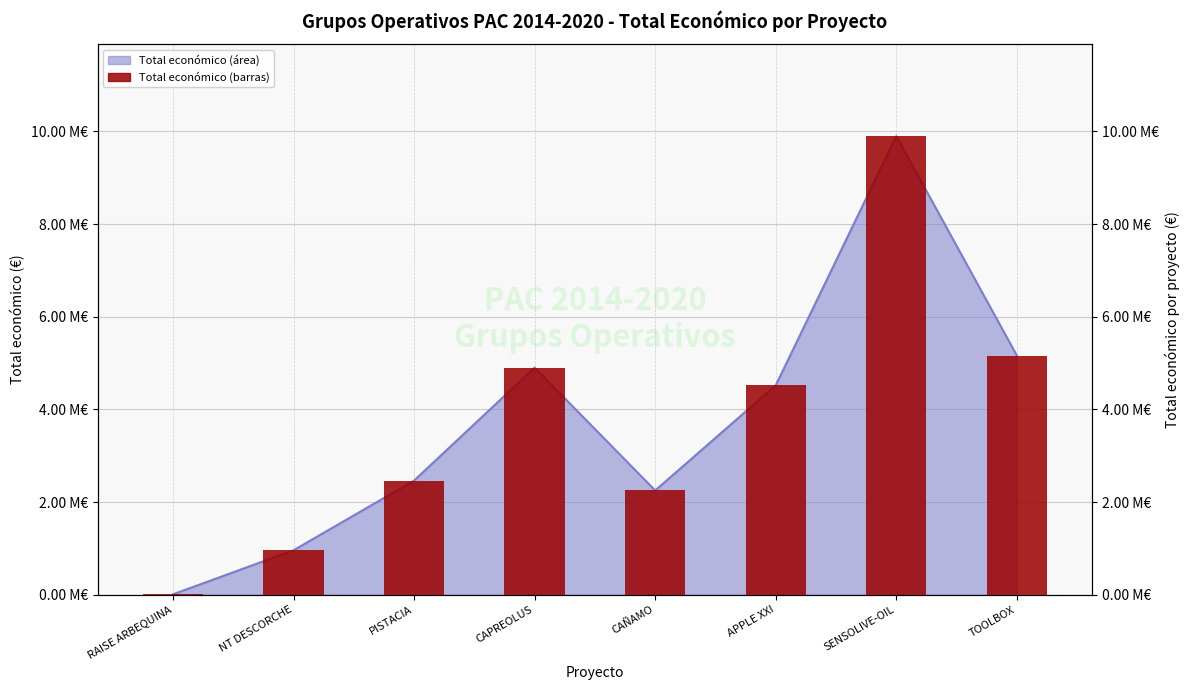

How many bars are there in total?

8